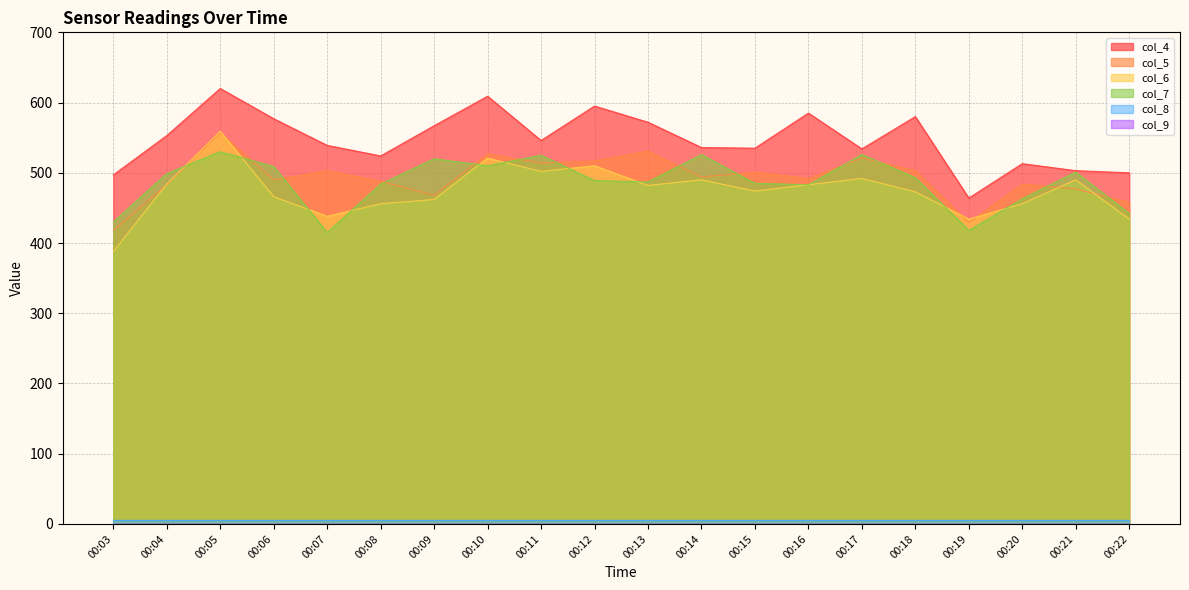

What is the value of the col_5 point at the 6th from the left?

488